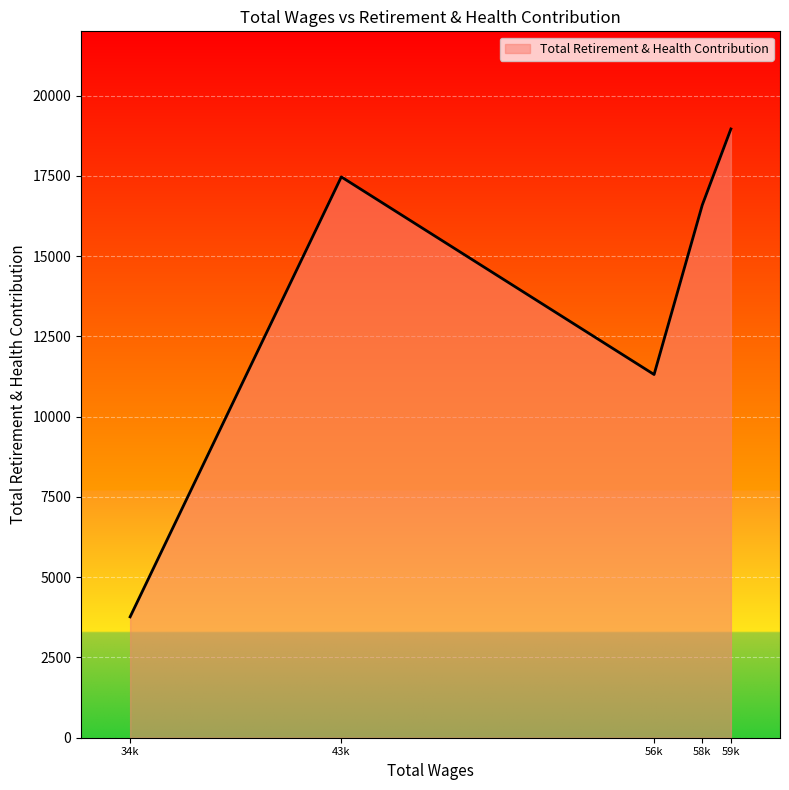

Reading right to left, extract all data points from this chart.

59k=18960	58k=16587	56k=11312	43k=17466	34k=3765